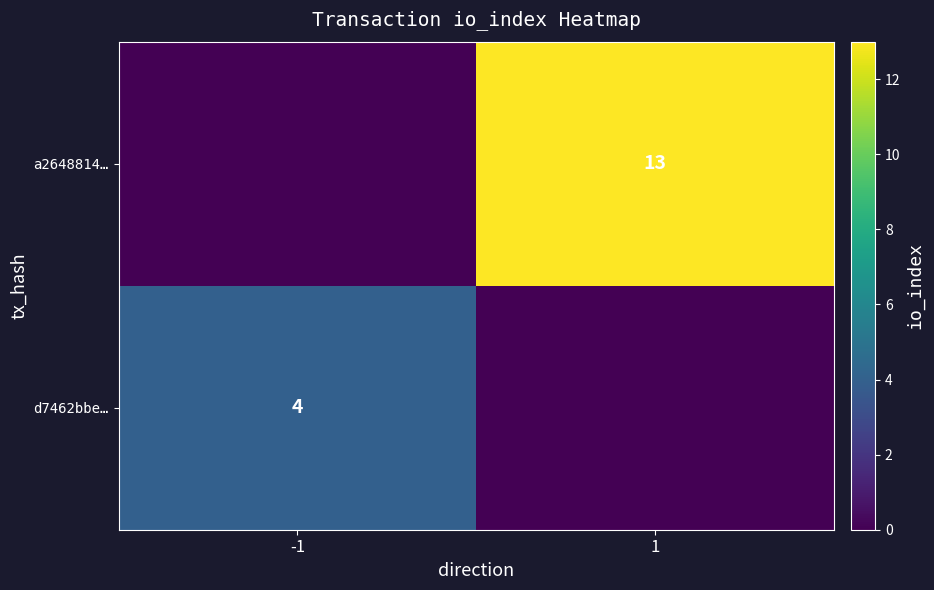

Is the value of d7462bbe… at -1 greater than the value of a2648814… at 1?

No